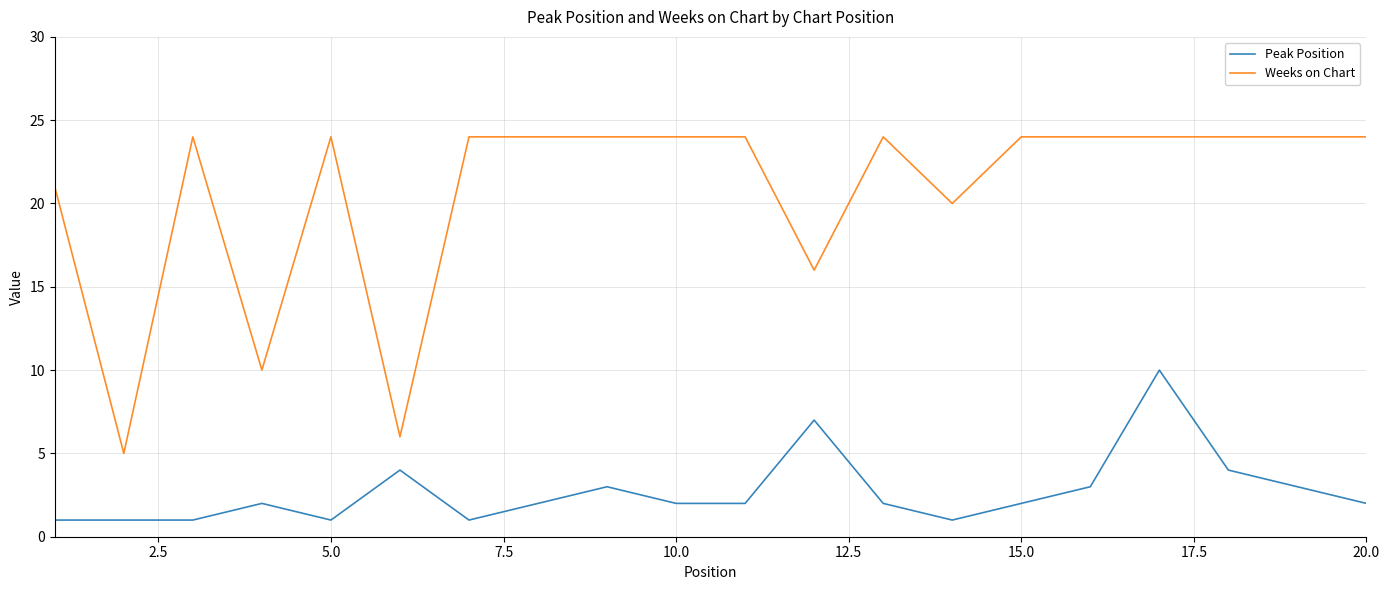

True or false: Peak Position and Weeks on Chart intersect in this chart.

False